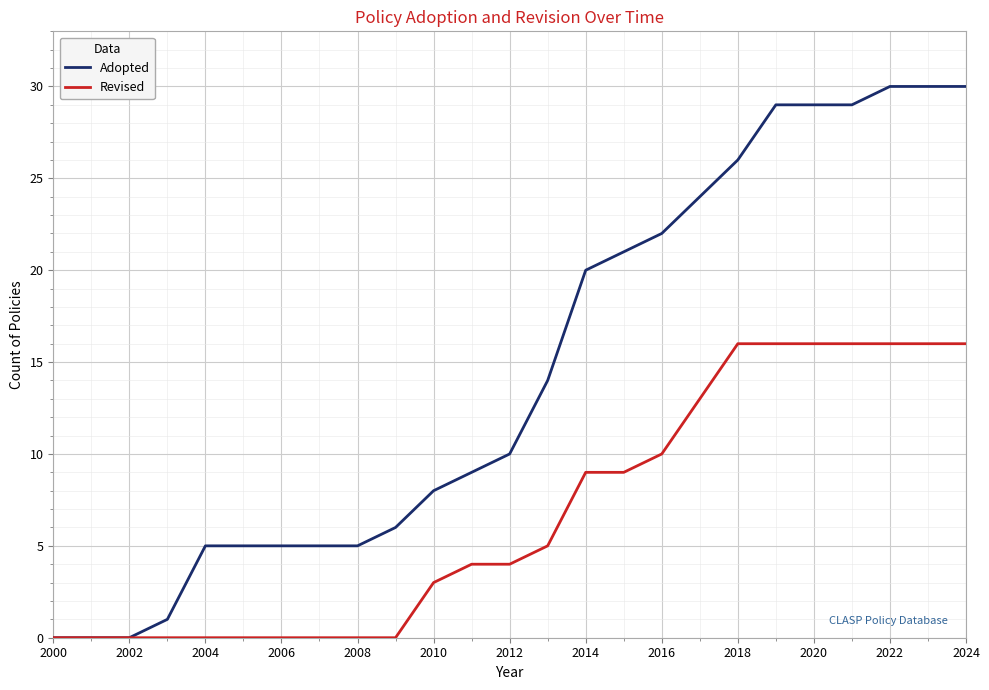

Which series has the largest range (max minus min)?

Adopted